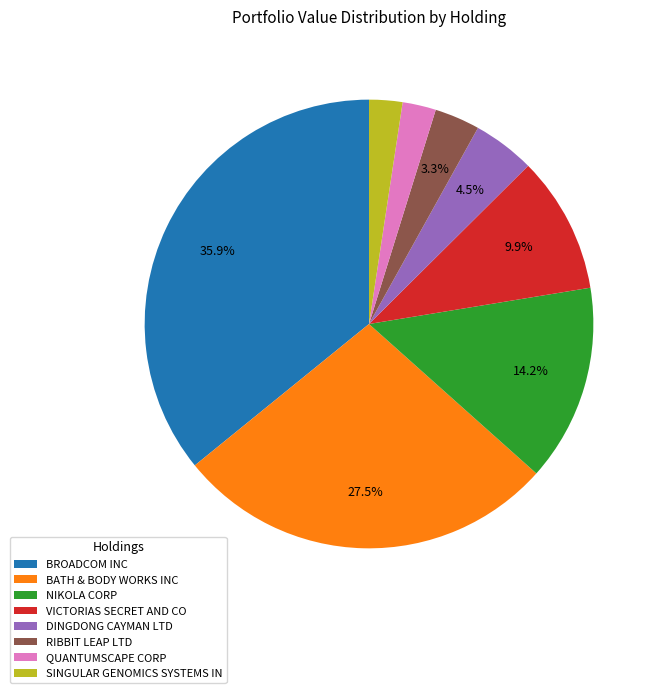

Is the sum of DINGDONG CAYMAN LTD and RIBBIT LEAP LTD greater than half?

No